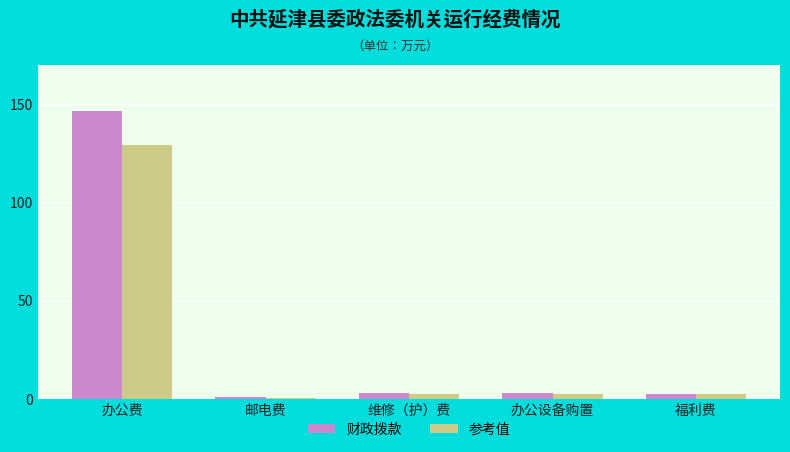

What is the difference between the maximum and second lowest values in the 参考值 series?

126.6